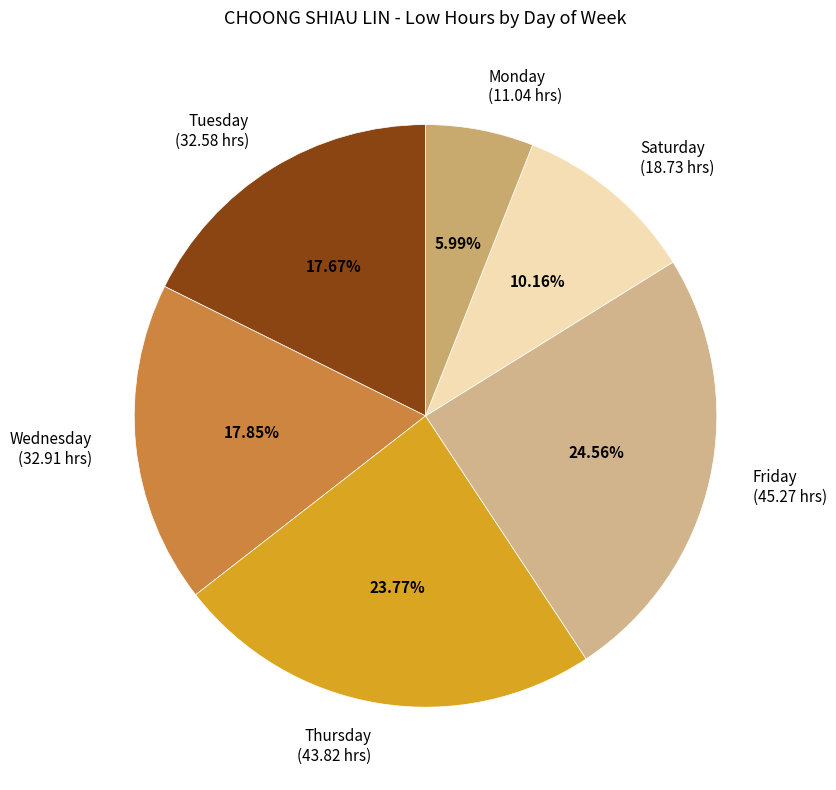

Is there any slice that represents more than half of the pie?

No